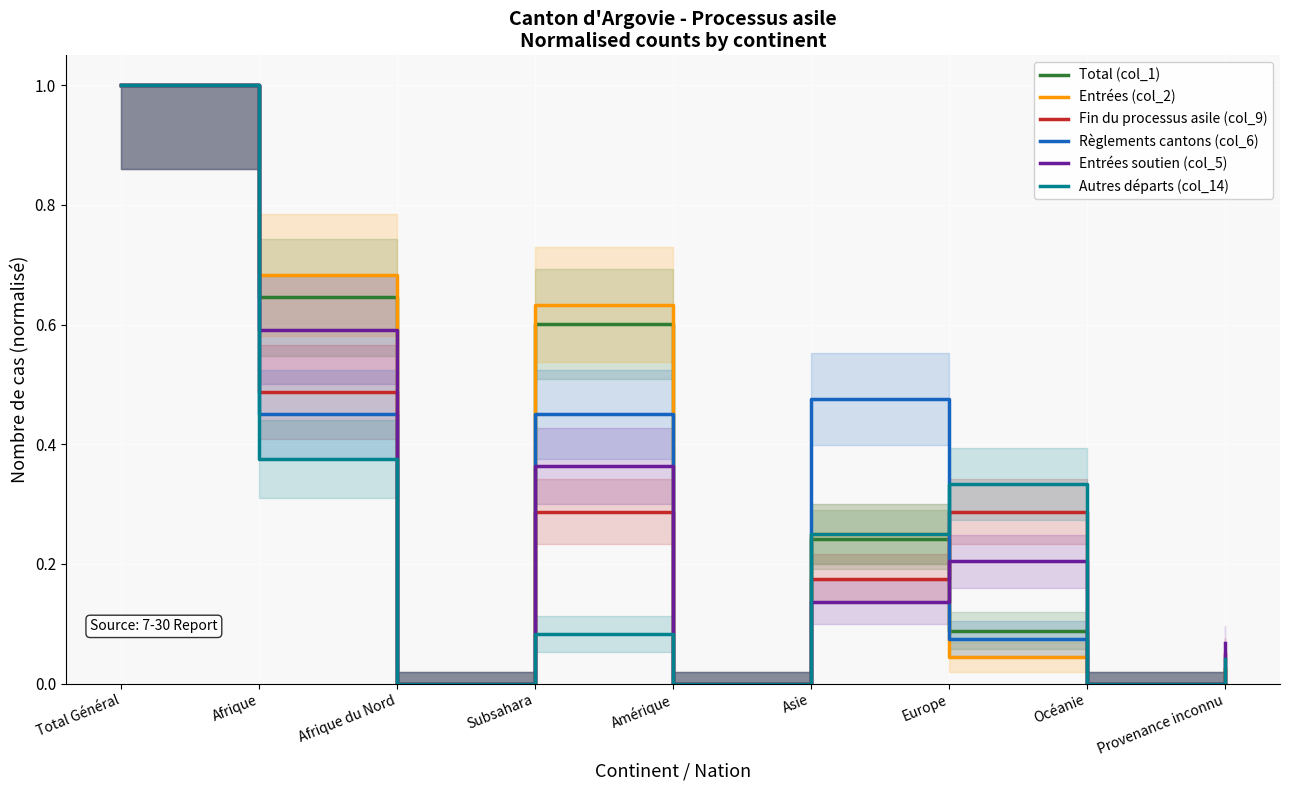

Reading right to left, transcribe all the data shown in this chart.

Total (col_1): 0.0	0.0	0.1	0.2	0.0	0.6	0.0	0.6	1.0
Entrées (col_2): 0.0	0.0	0.0	0.2	0.0	0.6	0.0	0.7	1.0
Fin du processus asile (col_9): 0.1	0.0	0.3	0.2	0.0	0.3	0.0	0.5	1.0
Règlements cantons (col_6): 0.0	0.0	0.1	0.5	0.0	0.5	0.0	0.5	1.0
Entrées soutien (col_5): 0.1	0.0	0.2	0.1	0.0	0.4	0.0	0.6	1.0
Autres départs (col_14): 0.0	0.0	0.3	0.2	0.0	0.1	0.0	0.4	1.0